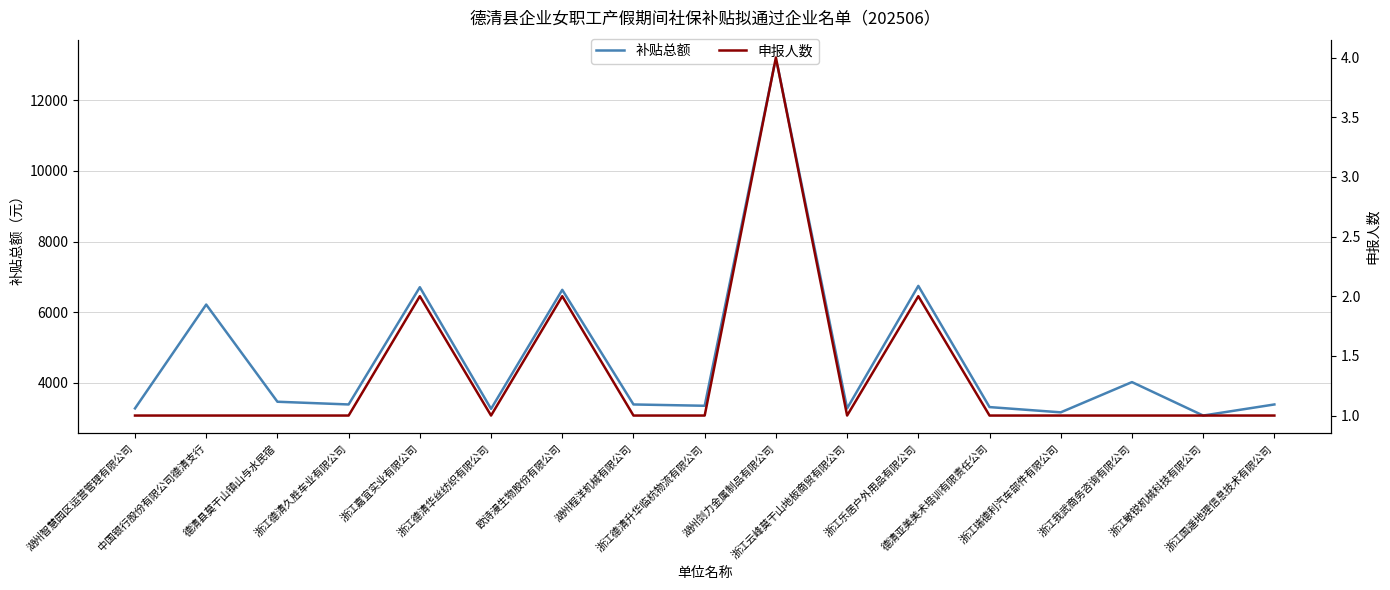

What value does the 补贴总额 series have at 浙江德清久胜车业有限公司?

3392.5